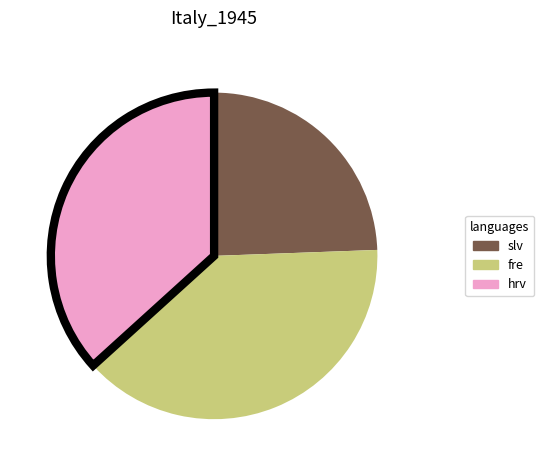

Is the sum of fre and slv greater than half?

Yes